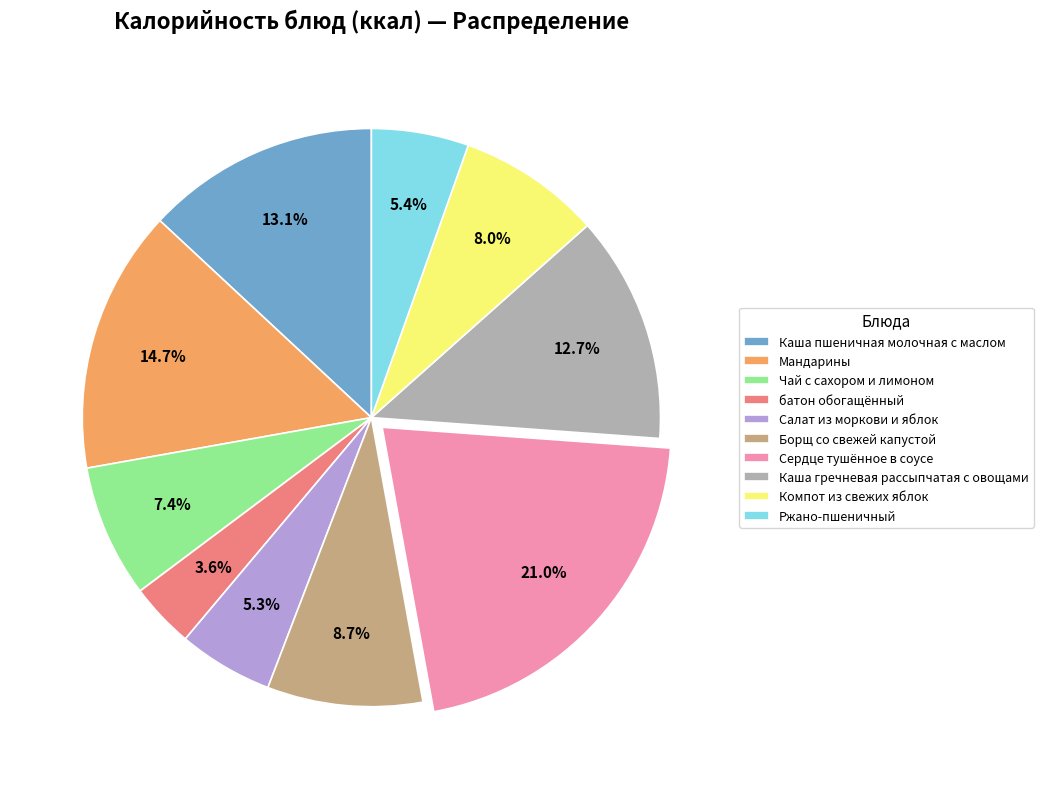

Between Каша гречневая рассыпчатая с овощами and Компот из свежих яблок, which is larger?

Каша гречневая рассыпчатая с овощами